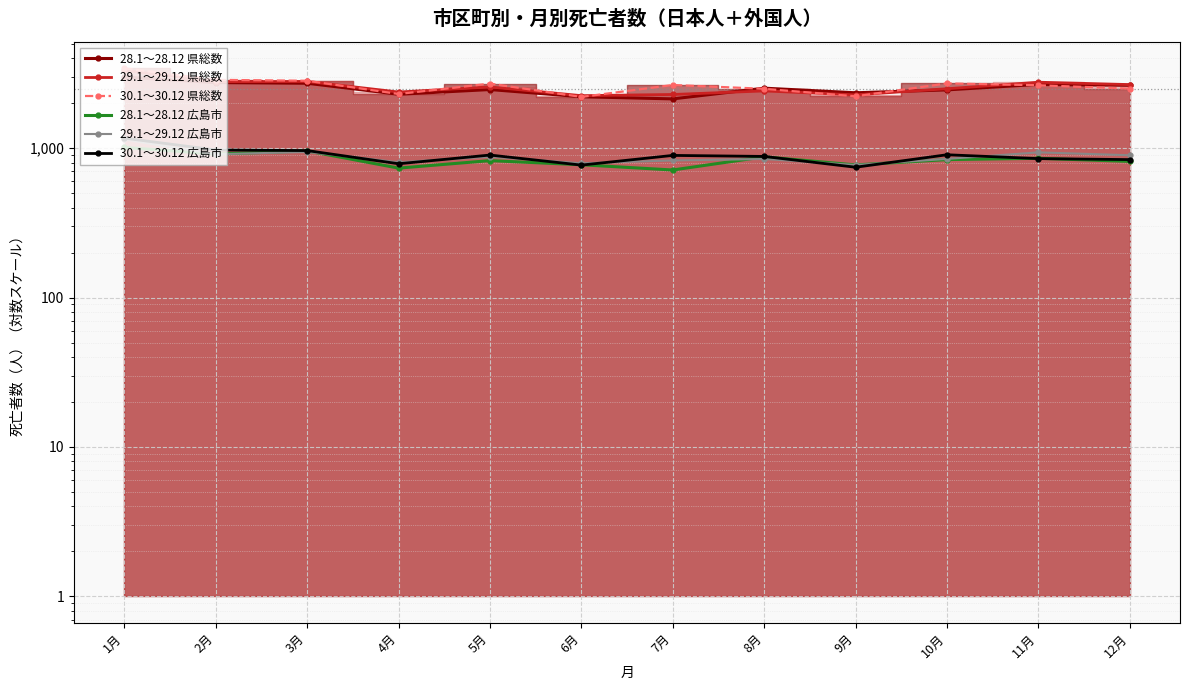

True or false: 28.1～28.12 広島市 has more than 0 points higher than both neighbors.

True